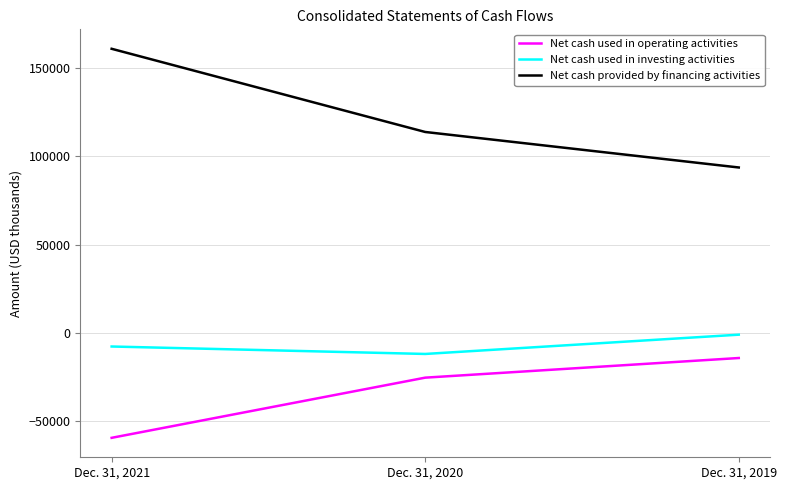

Which series has the widest spread of values?

Net cash provided by financing activities